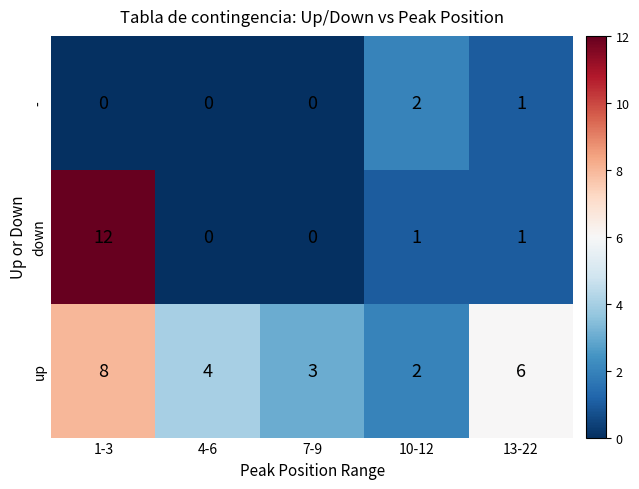

What is the difference between the maximum and minimum values in the up series?

6